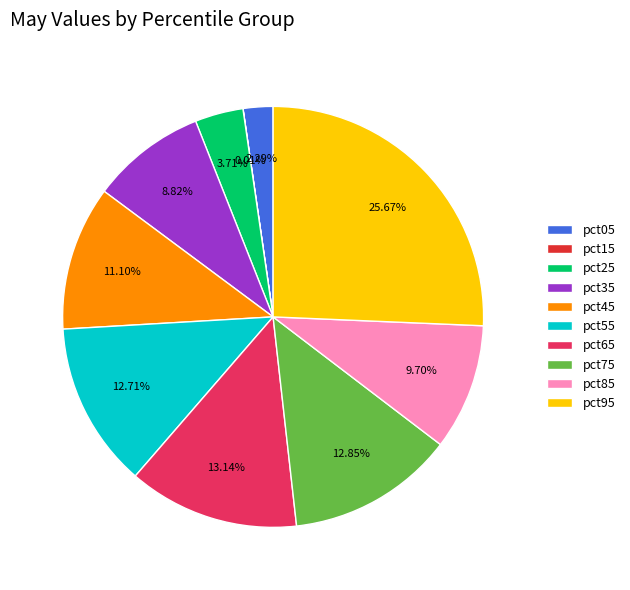

Combined, what portion of the pie is pct25 and pct05?

6.0%